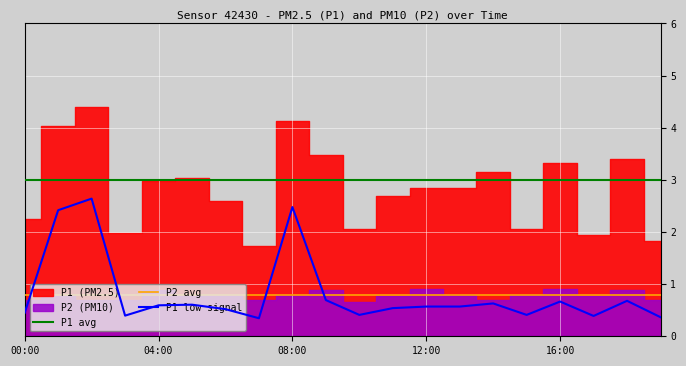

True or false: P1 avg and P1 low signal intersect in this chart.

False